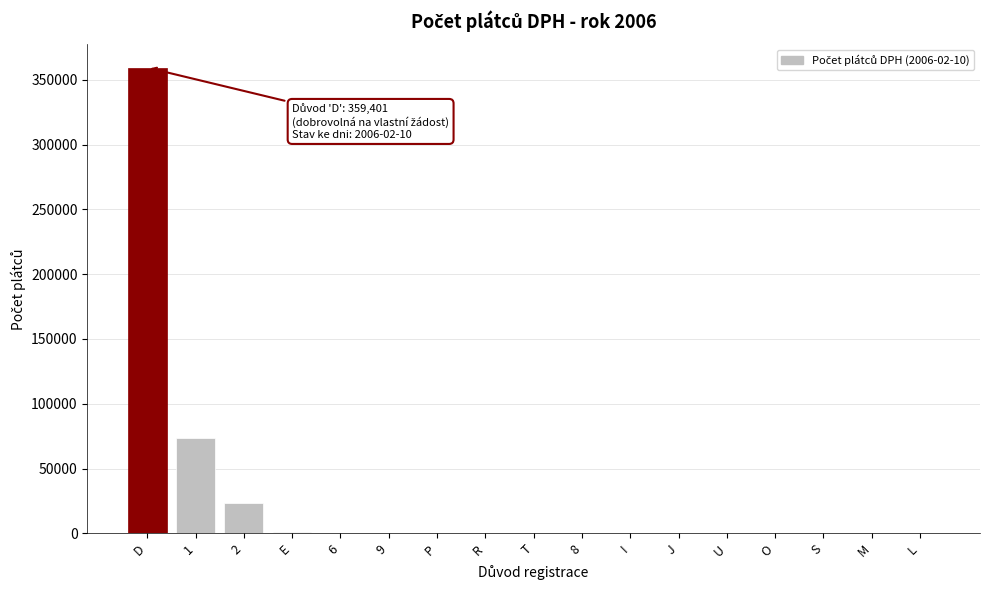

At which category does the chart reach its peak across all series?

D